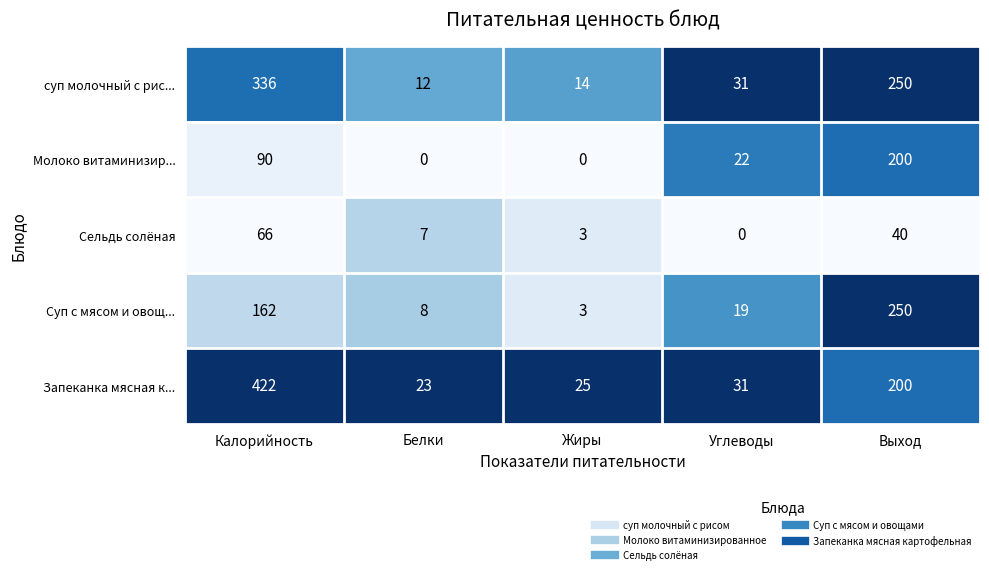

List the series in order of their peak value, highest first.

Запеканка мясная к..., суп молочный с рис..., Суп с мясом и овощ..., Молоко витаминизир..., Сельдь солёная